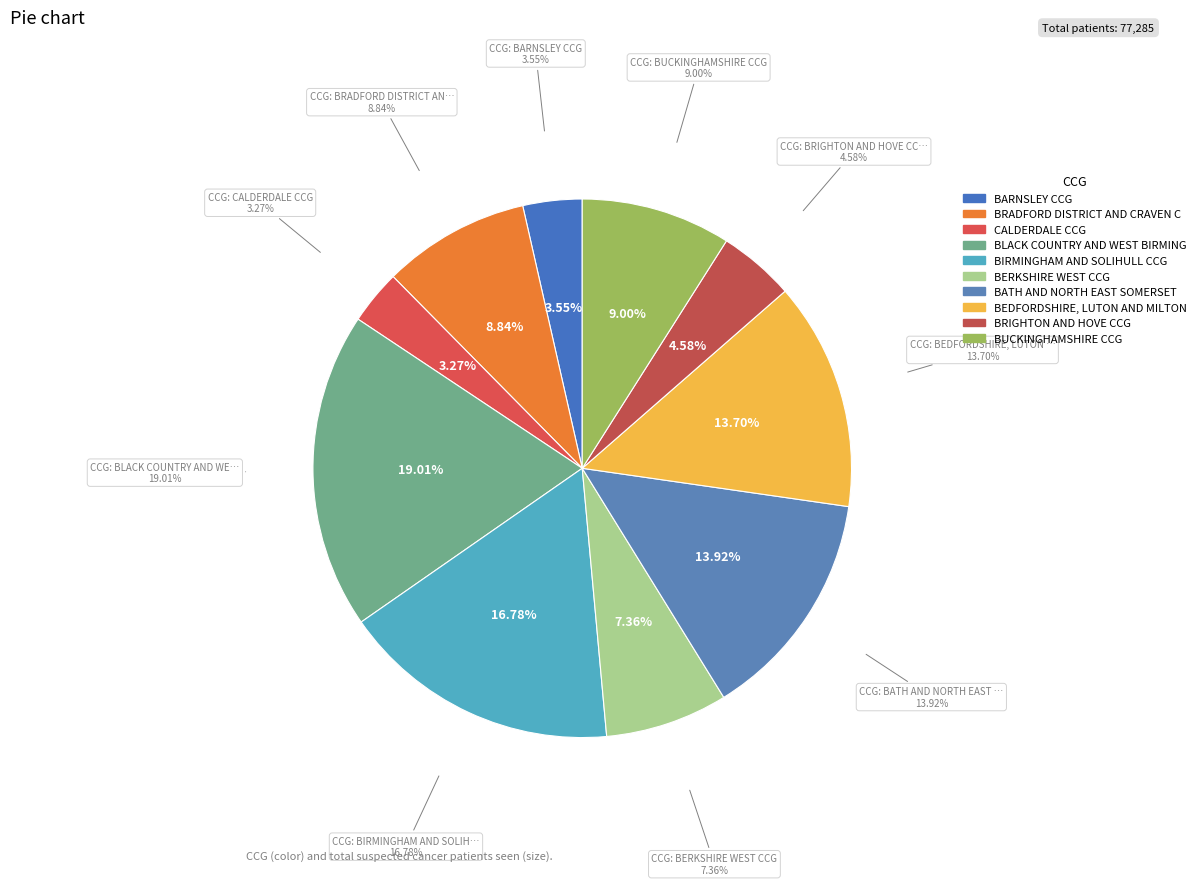

The NHS BUCKINGHAMSHIRE CCG slice represents 1% of the pie. True or false?

False